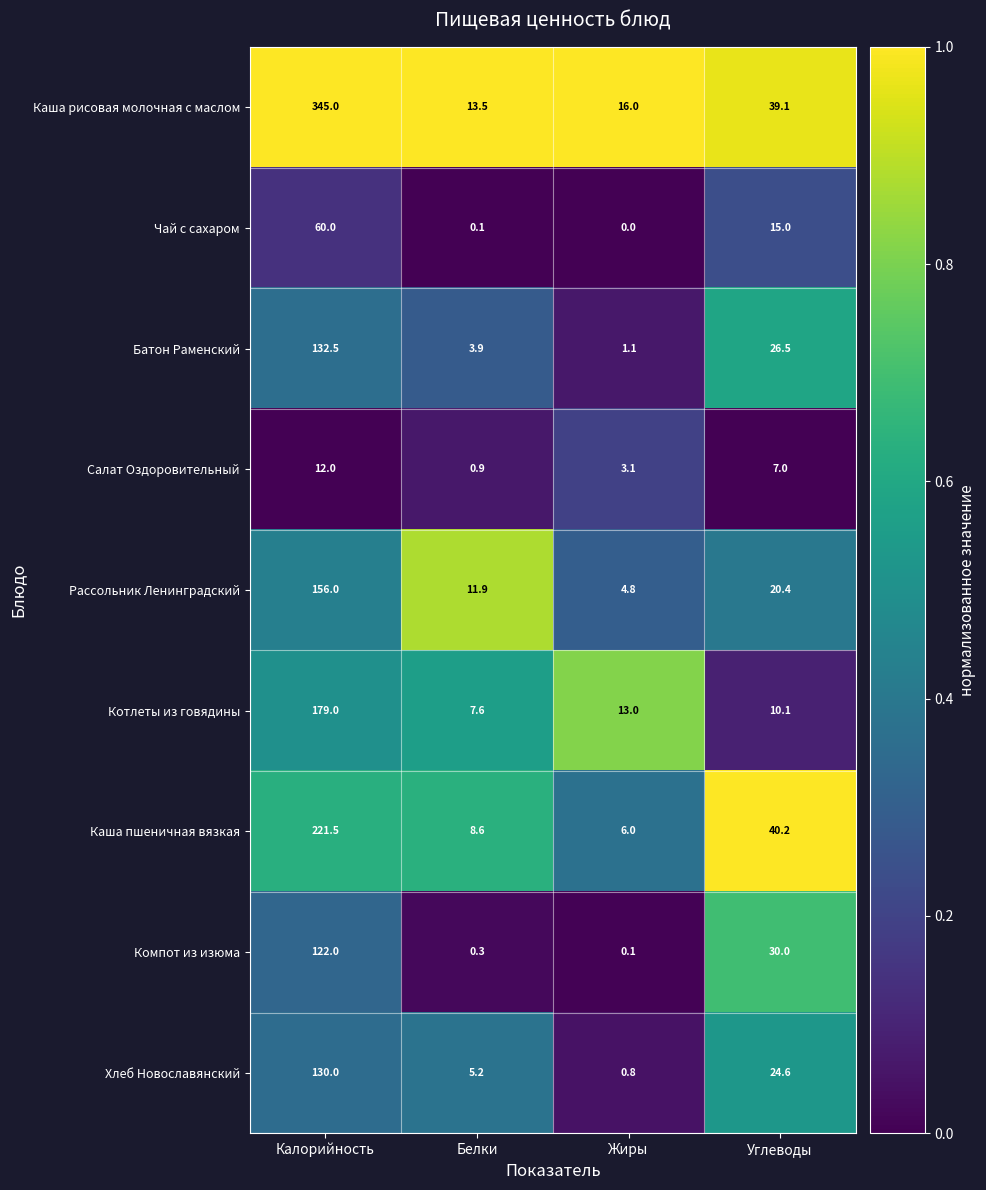

Rank the series at Калорийность from lowest to highest value.

Салат Оздоровительный, Чай с сахаром, Компот из изюма, Хлеб Новославянский, Батон Раменский, Рассольник Ленинградский, Котлеты из говядины, Каша пшеничная вязкая, Каша рисовая молочная с маслом